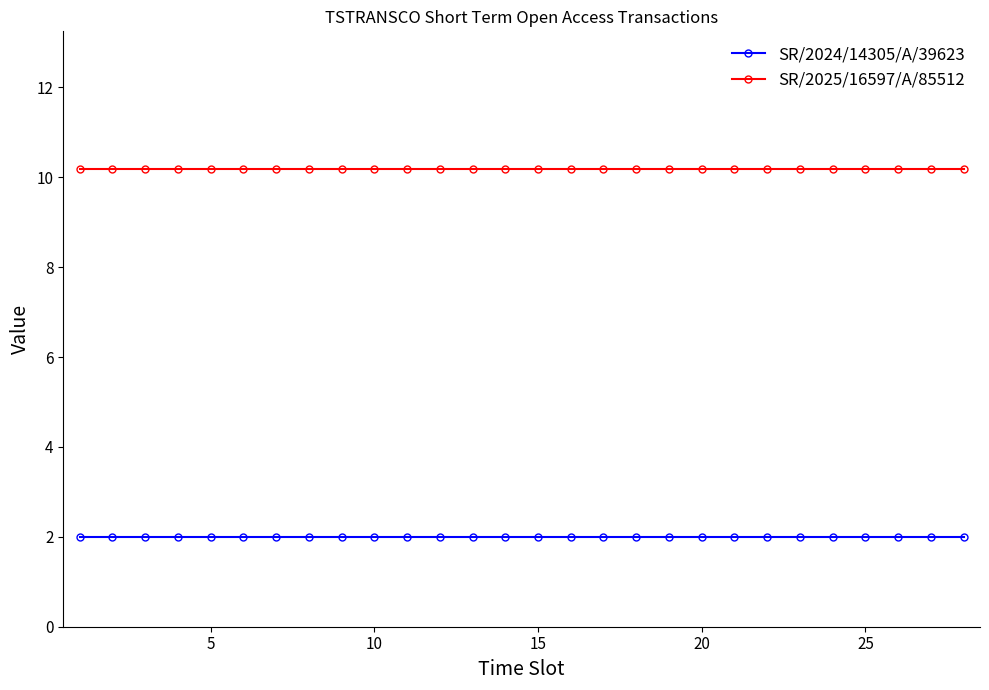

What is the average value of the SR/2025/16597/A/85512 series?

10.2